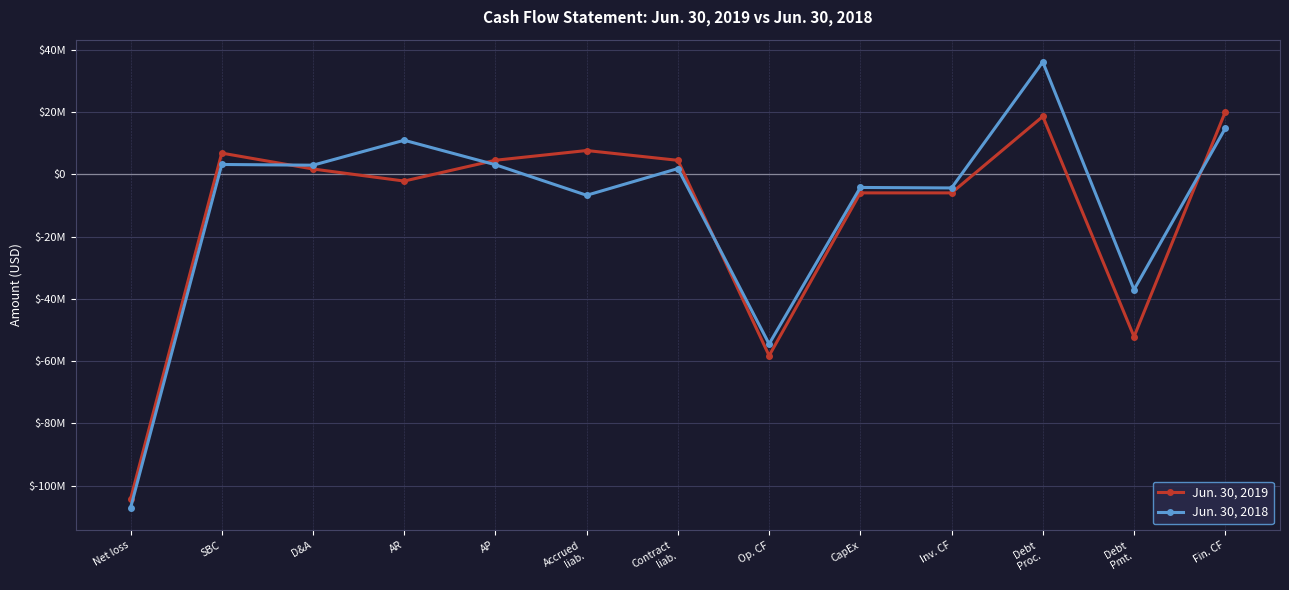

Is this an area chart (filled region under the line)?

No